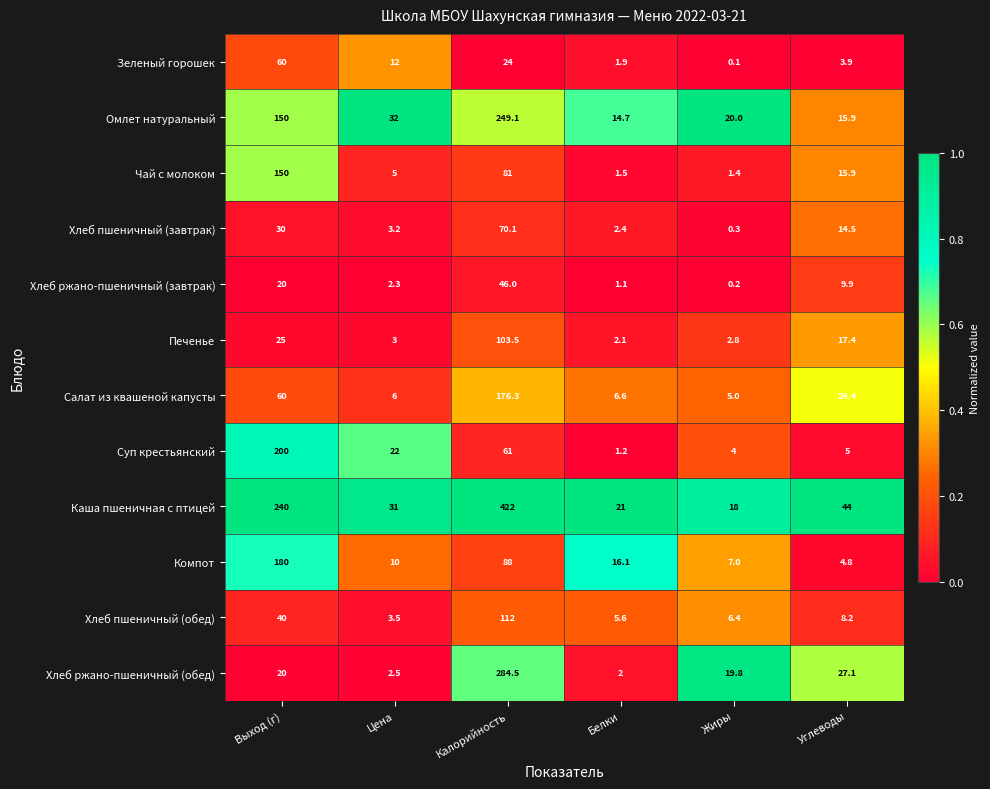

Which category has the lowest value across all series?

Жиры